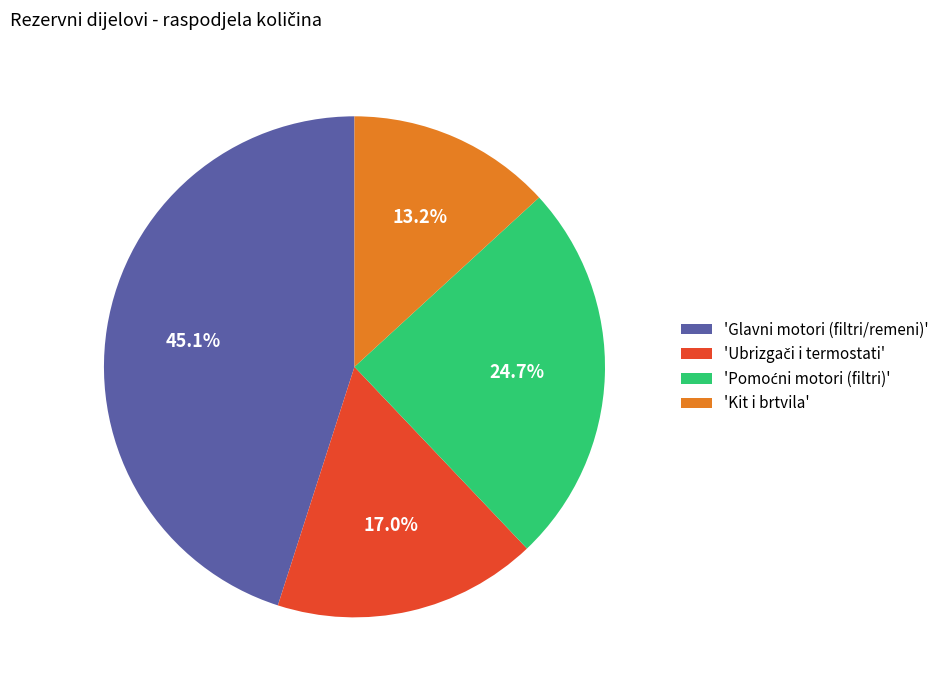

What is the largest slice in the pie chart?

'Glavni motori (filtri/remeni)'